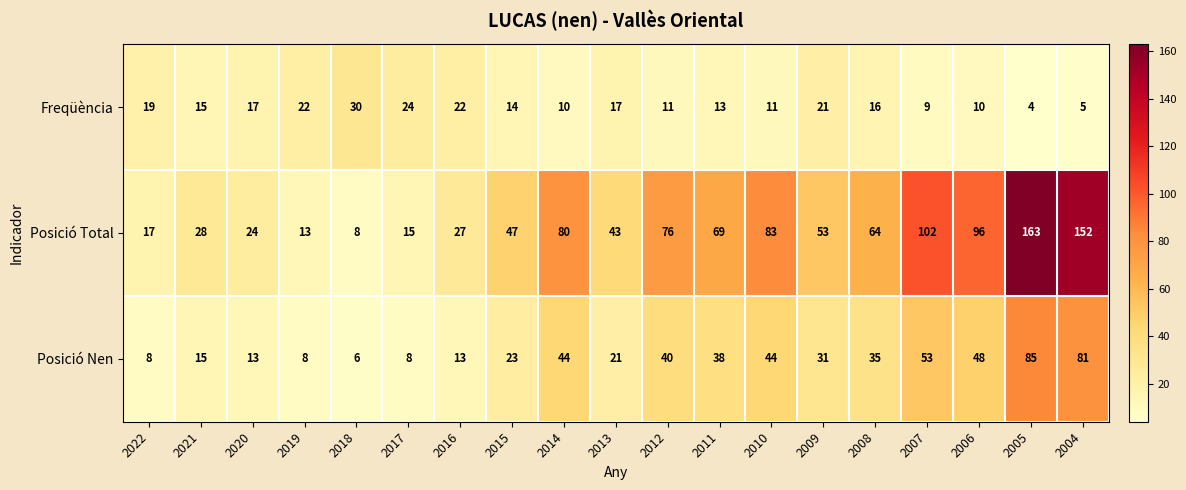

At which label does Posició Total first exceed 53?

2014